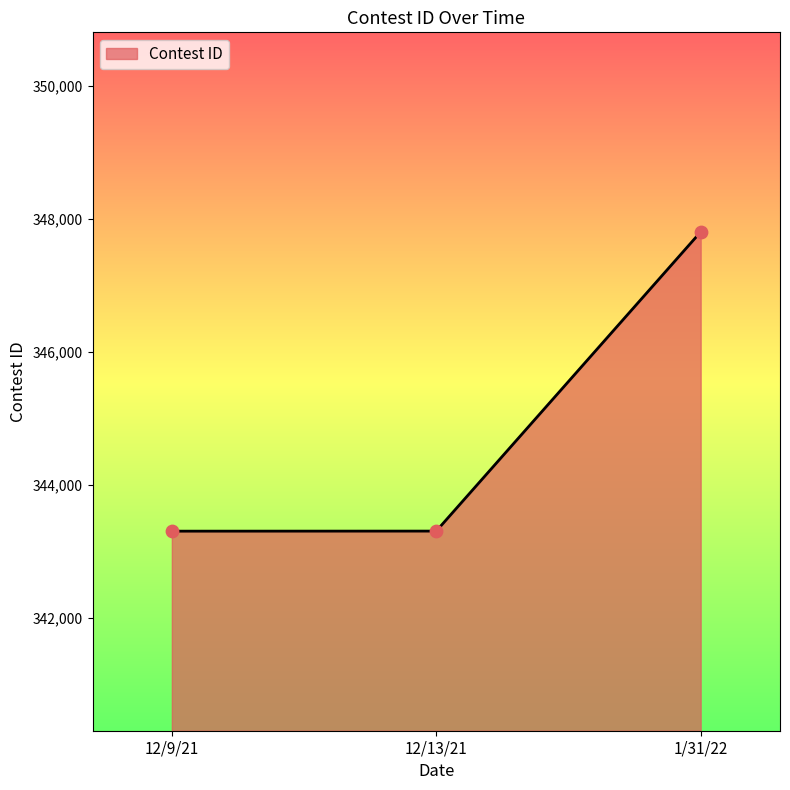

Which has a higher value, 1/31/22 or 12/9/21?

1/31/22